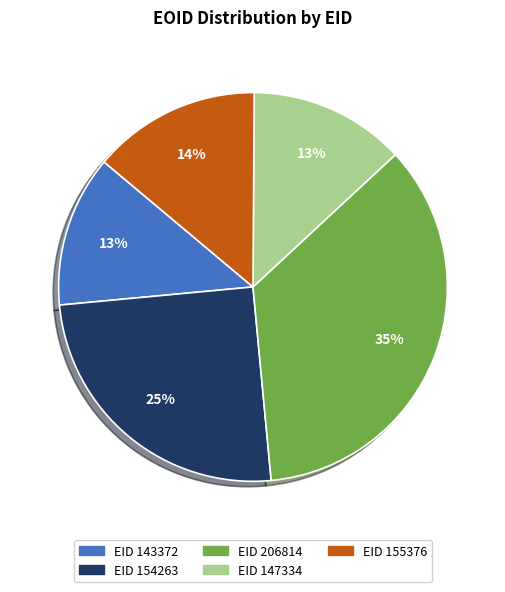

Is there a majority slice in this chart?

No